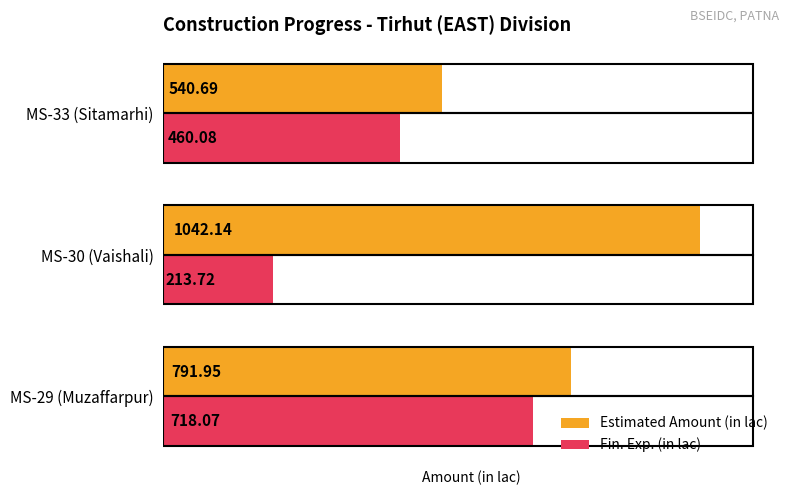

Which series has the largest total across all categories?

Estimated Amount (in lac)